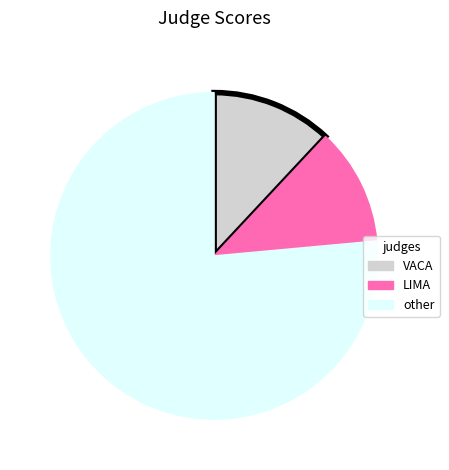

What is the ratio of the value at LIMA to the value at VACA?

1.0